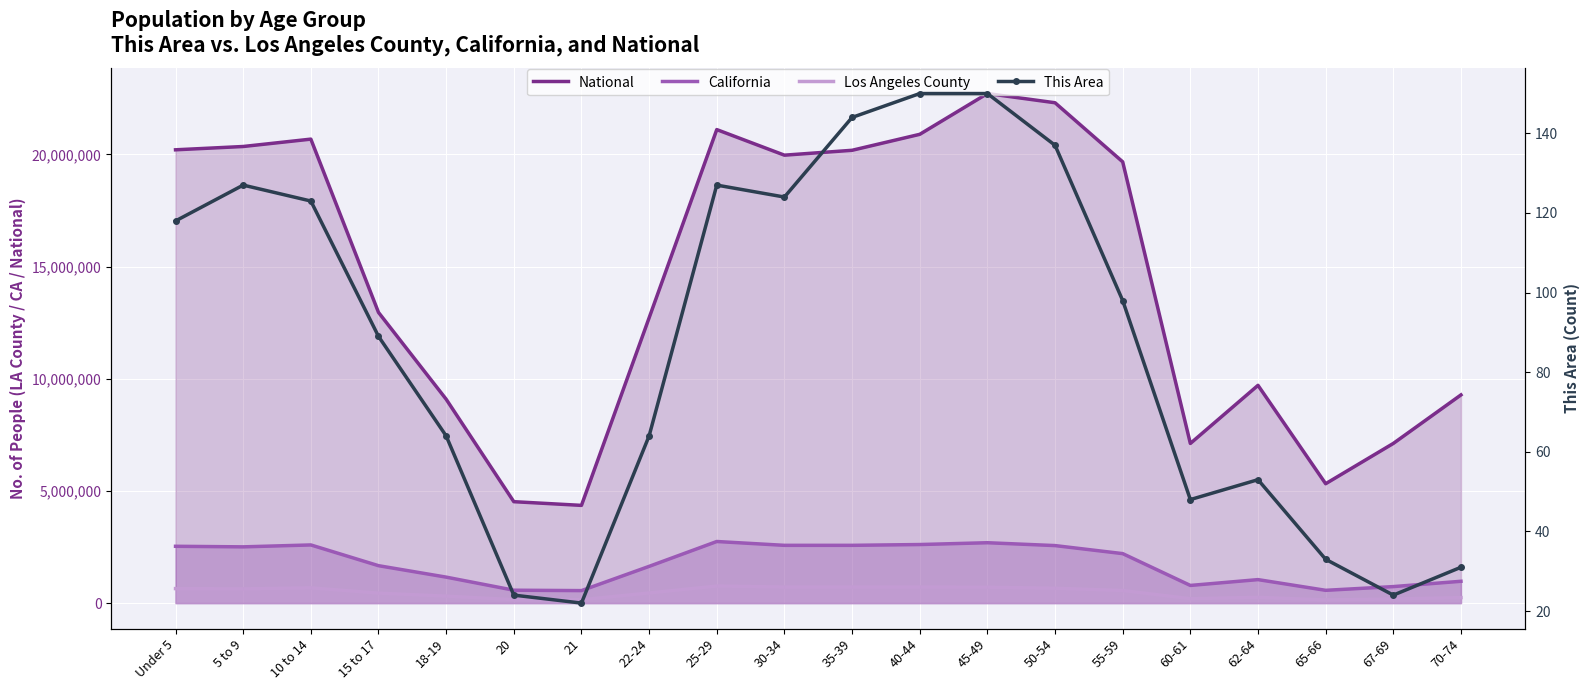

Reading right to left, list all the values displayed in this chart.

National: 70-74=9278166	67-69=7115361	65-66=5319902	62-64=9704197	60-61=7113727	55-59=19664805	50-54=22298125	45-49=22708591	40-44=20890964	35-39=20179642	30-34=19962099	25-29=21101849	22-24=12712576	21=4354294	20=4519129	18-19=9086089	15 to 17=12954254	10 to 14=20677194	5 to 9=20348657	Under 5=20201362
California: 70-74=971778	67-69=734741	65-66=568817	62-64=1045921	60-61=786276	55-59=2204296	50-54=2562552	45-49=2689819	40-44=2609131	35-39=2573579	30-34=2573468	25-29=2744409	22-24=1636532	21=555775	20=573642	18-19=1157002	15 to 17=1666938	10 to 14=2590930	5 to 9=2505839	Under 5=2531333
Los Angeles County: 70-74=245183	67-69=182136	65-66=141151	62-64=256769	60-61=195467	55-59=560920	50-54=662205	45-49=706742	40-44=714691	35-39=715635	30-34=716129	25-29=759602	22-24=450792	21=148530	20=153466	18-19=309750	15 to 17=443880	10 to 14=678845	5 to 9=633690	Under 5=645793
This Area: 70-74=31	67-69=24	65-66=33	62-64=53	60-61=48	55-59=98	50-54=137	45-49=150	40-44=150	35-39=144	30-34=124	25-29=127	22-24=64	21=22	20=24	18-19=64	15 to 17=89	10 to 14=123	5 to 9=127	Under 5=118